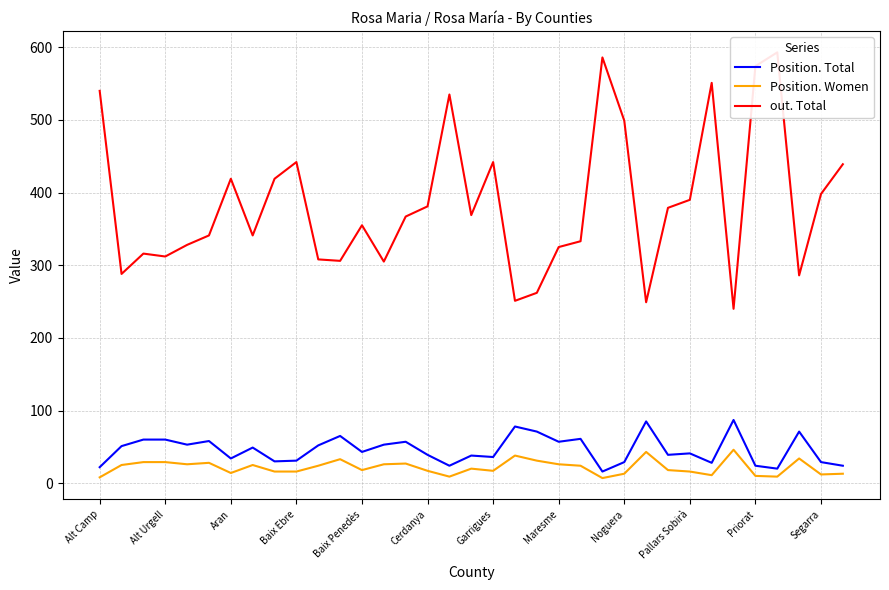

Reading left to right, what are all the values shown in this chart?

Position. Total: 22	51	60	60	53	58	34	49	30	31	52	65	43	53	57	39	24	38	36	78	71	57	61	16	29	85	39	41	28	87	24	20	71	29	24
Position. Women: 8	25	29	29	26	28	14	25	16	16	24	33	18	26	27	17	9	20	17	38	31	26	24	7	13	43	18	16	11	46	10	9	34	12	13
out. Total: 540	288	316	312	328	341	419	341	419	442	308	306	355	305	367	381	535	369	442	251	262	325	333	586	499	249	379	390	551	240	574	593	286	398	439